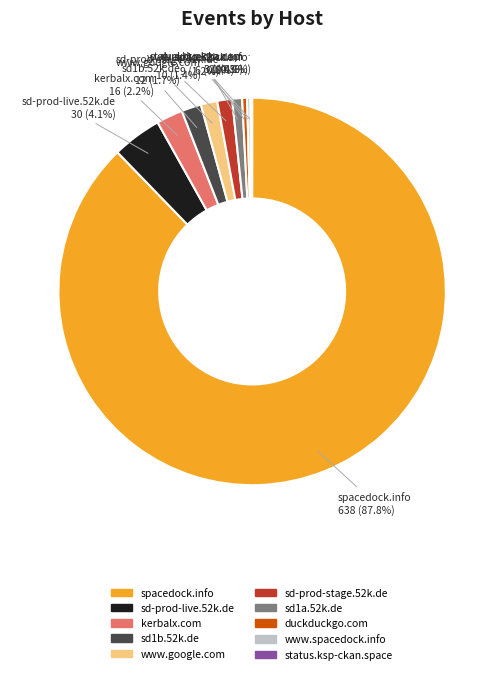

Between duckduckgo.com and spacedock.info, which is larger?

spacedock.info